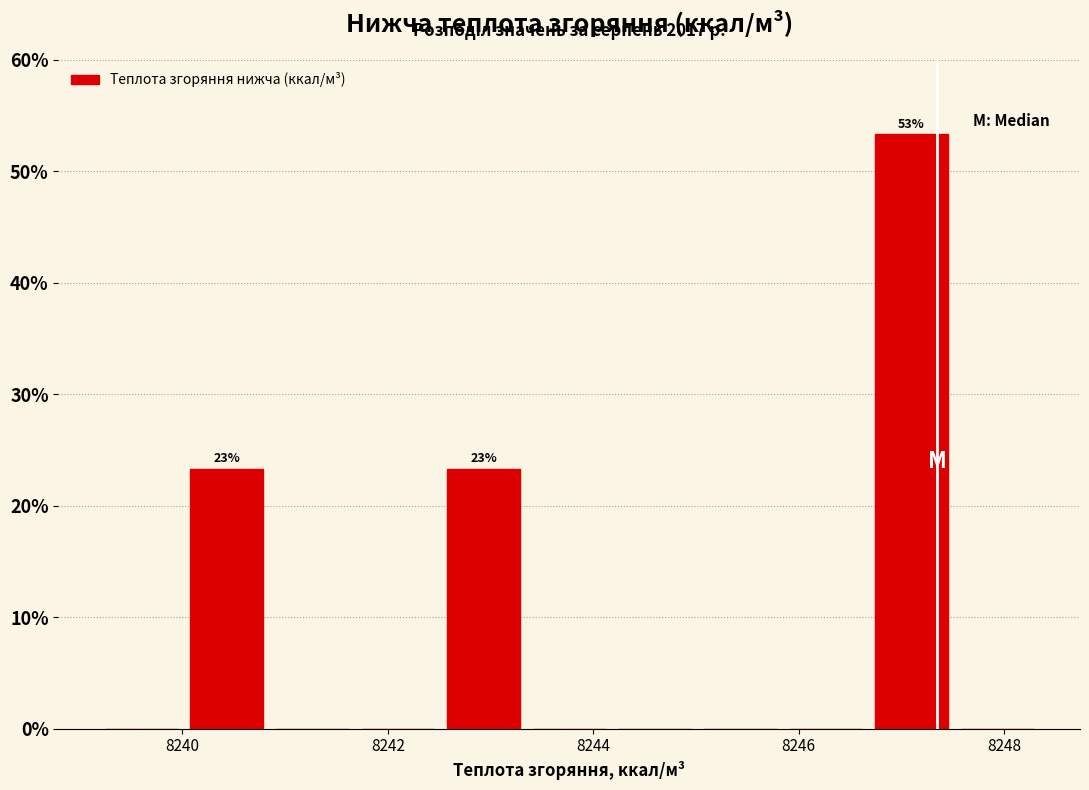

Which range on the x-axis has the tallest bar?

8246.6 to 8247.6